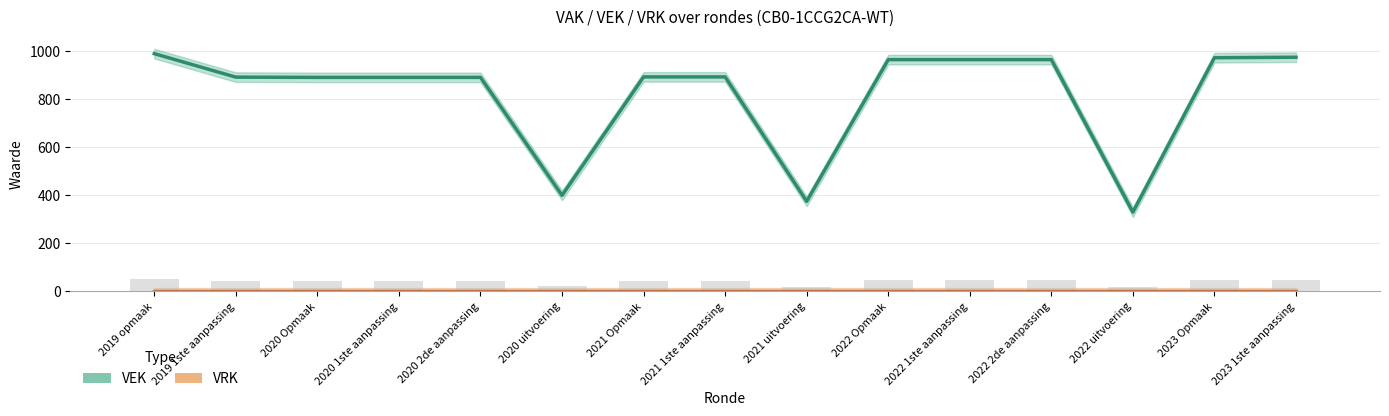

List the labels in order of value, largest first.

2019 opmaak, 2023 1ste aanpassing, 2023 Opmaak, 2022 Opmaak, 2022 1ste aanpassing, 2022 2de aanpassing, 2021 Opmaak, 2021 1ste aanpassing, 2019 1ste aanpassing, 2020 Opmaak, 2020 1ste aanpassing, 2020 2de aanpassing, 2020 uitvoering, 2021 uitvoering, 2022 uitvoering